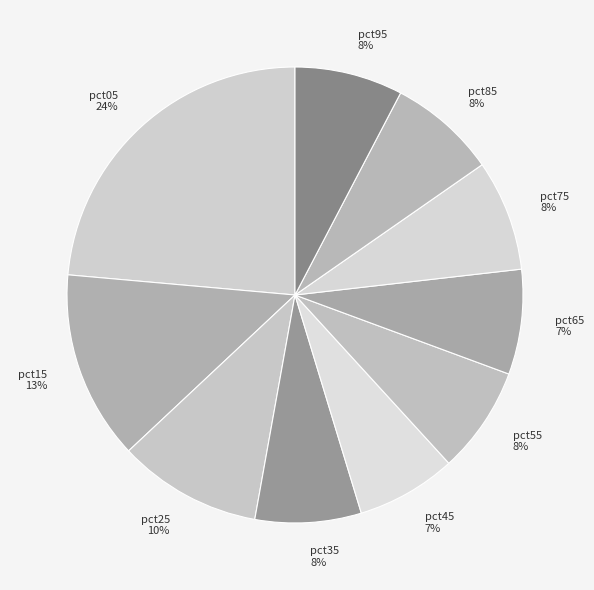

To the nearest percent, what is the average slice percentage?

10%